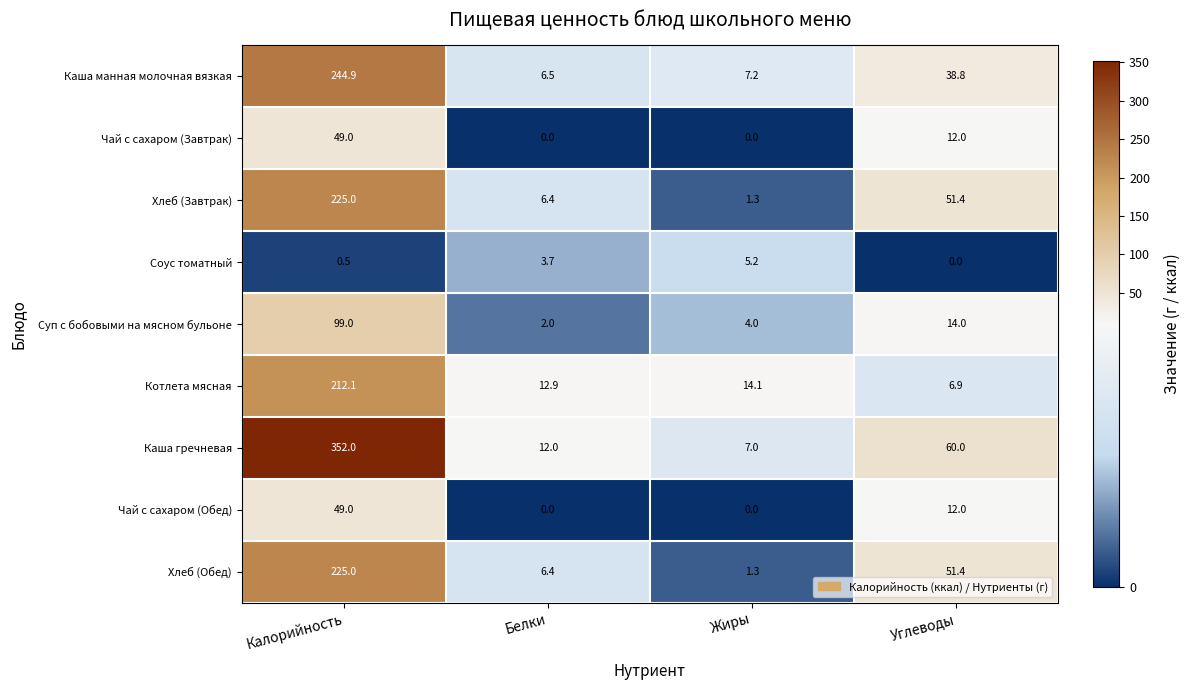

Count the Чай с сахаром (Завтрак) values in the range 0 to 49.

4